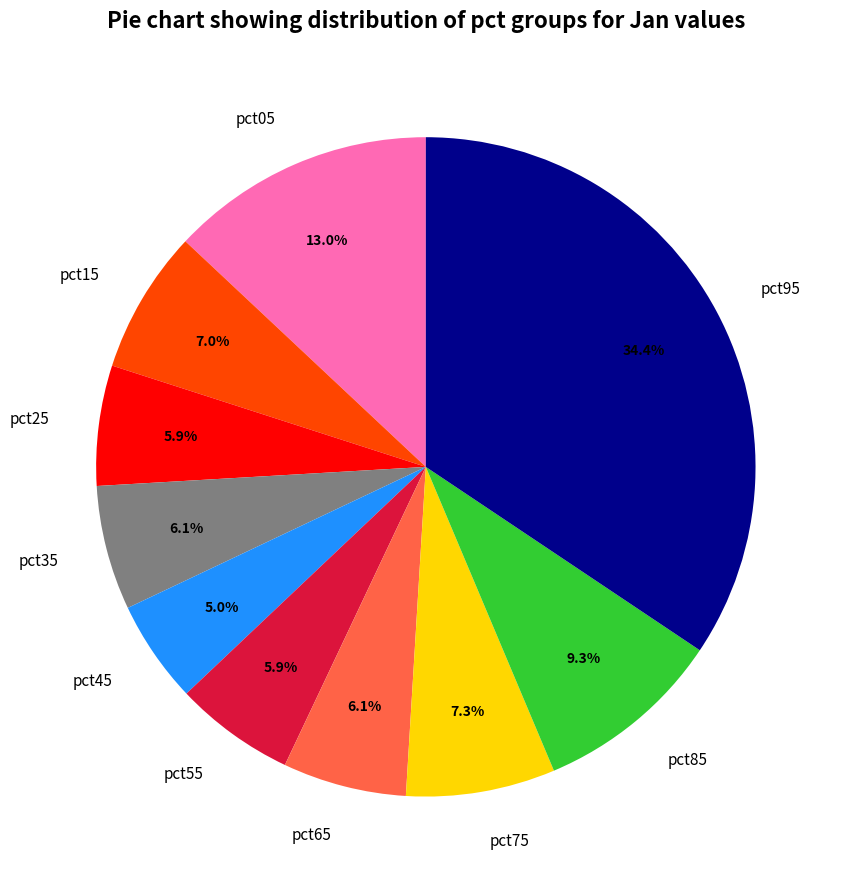

Between pct45 and pct85, which is larger?

pct85